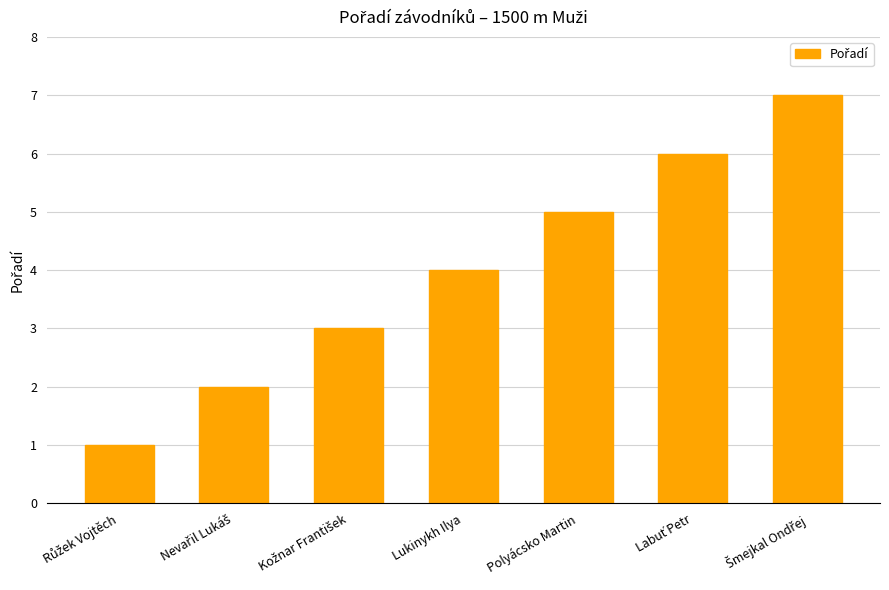

What is the label of the 4th bar from the left?

Lukinykh Ilya